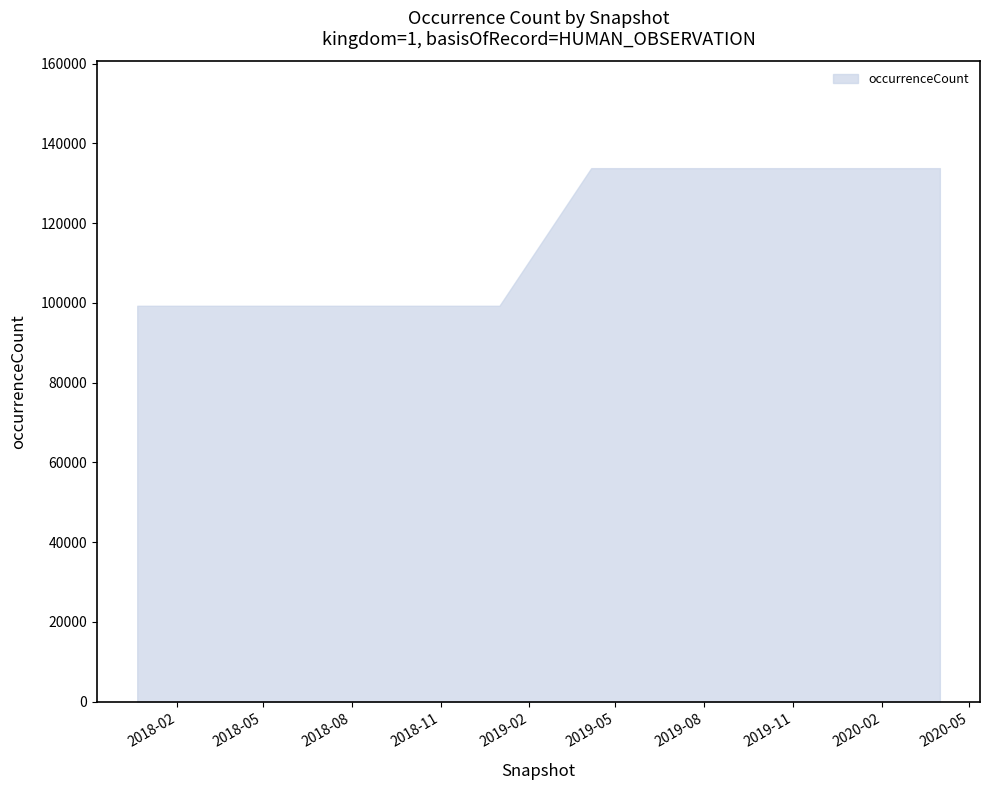

List the labels in order of value, largest first.

2019-04-06, 2019-07-01, 2019-10-09, 2020-01-01, 2020-04-01, 2018-04-09, 2018-07-11, 2018-09-28, 2017-12-22, 2019-01-01